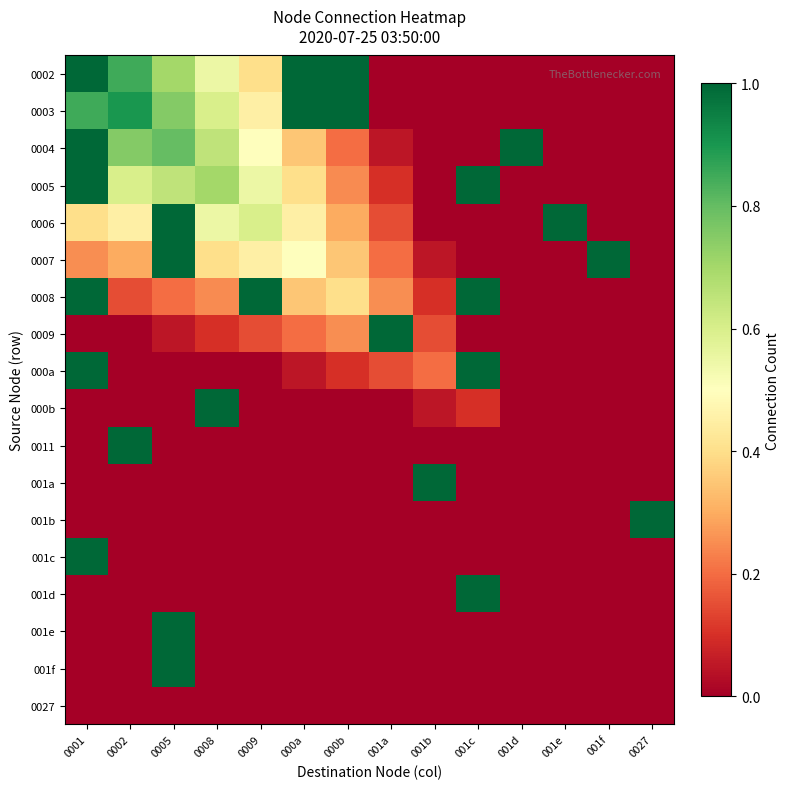

At 0008, list the series in order from largest to smallest.

000b, 0005, 0004, 0003, 0006, 0002, 0007, 0008, 0009, 000a, 0011, 001a, 001b, 001c, 001d, 001e, 001f, 0027